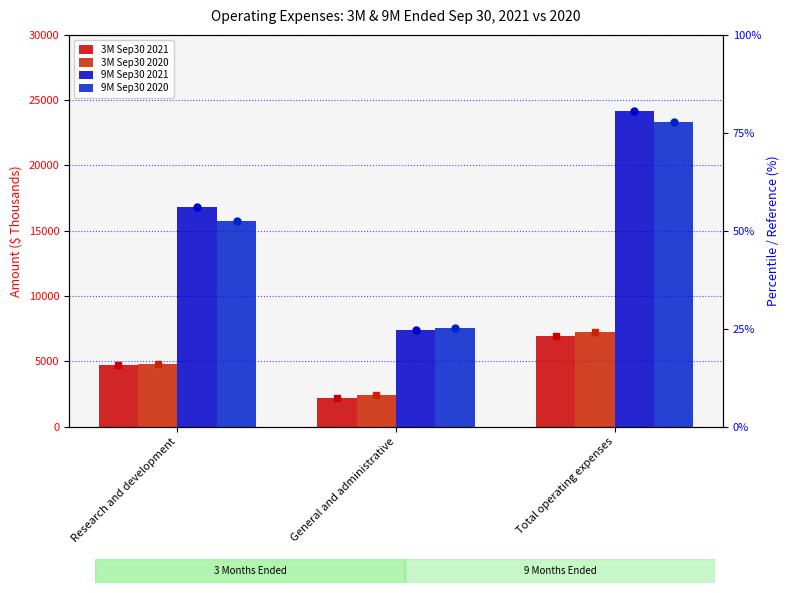

How many bars are there in each group?

4